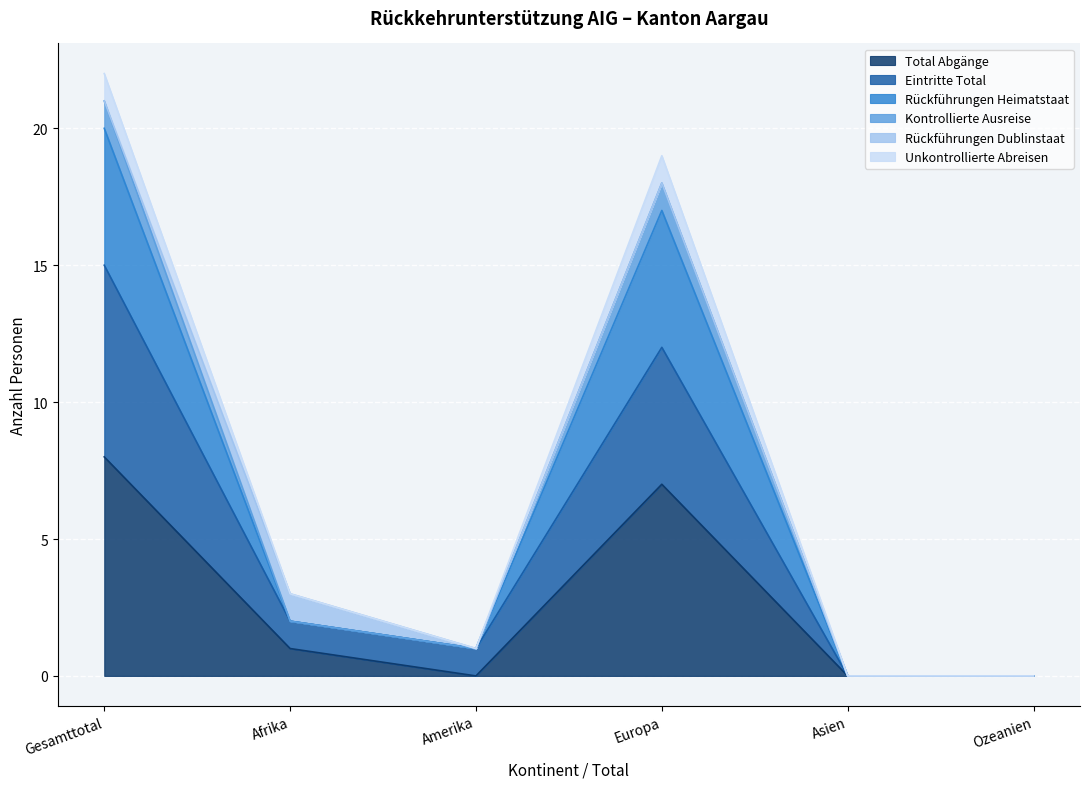

How many lines are shown in the chart?

6